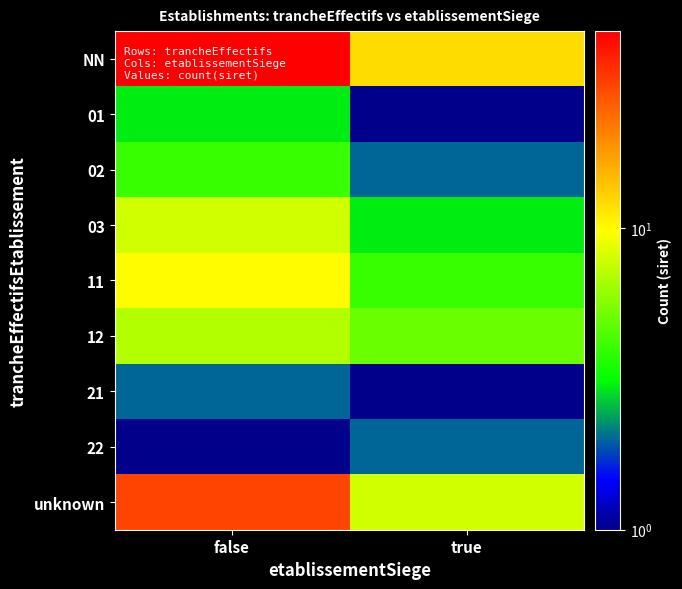

Between false and true, which series saw the biggest shift?

NN